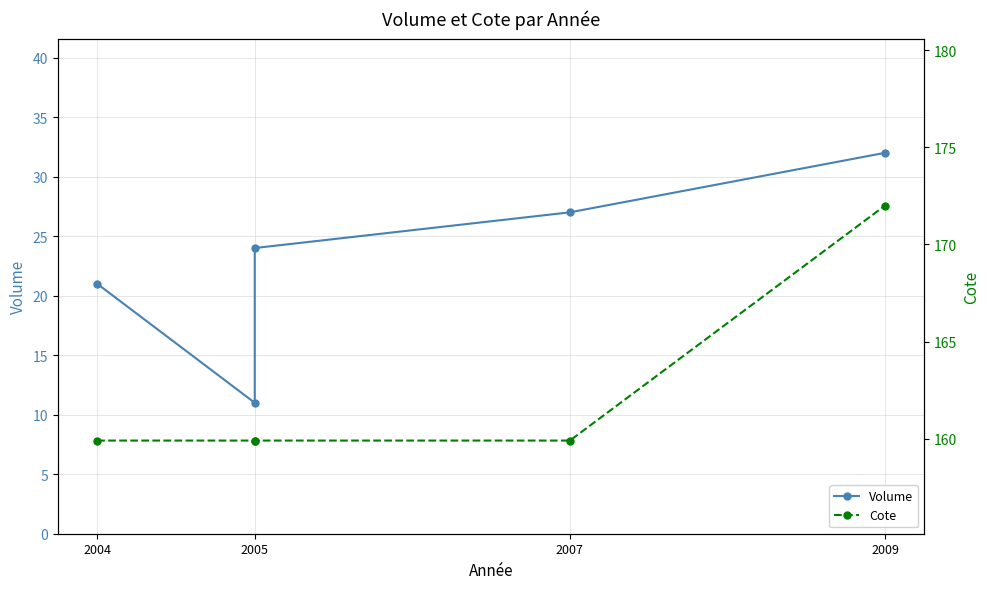

Is the value of Cote at 2009 greater than the value of Volume at 2005?

Yes